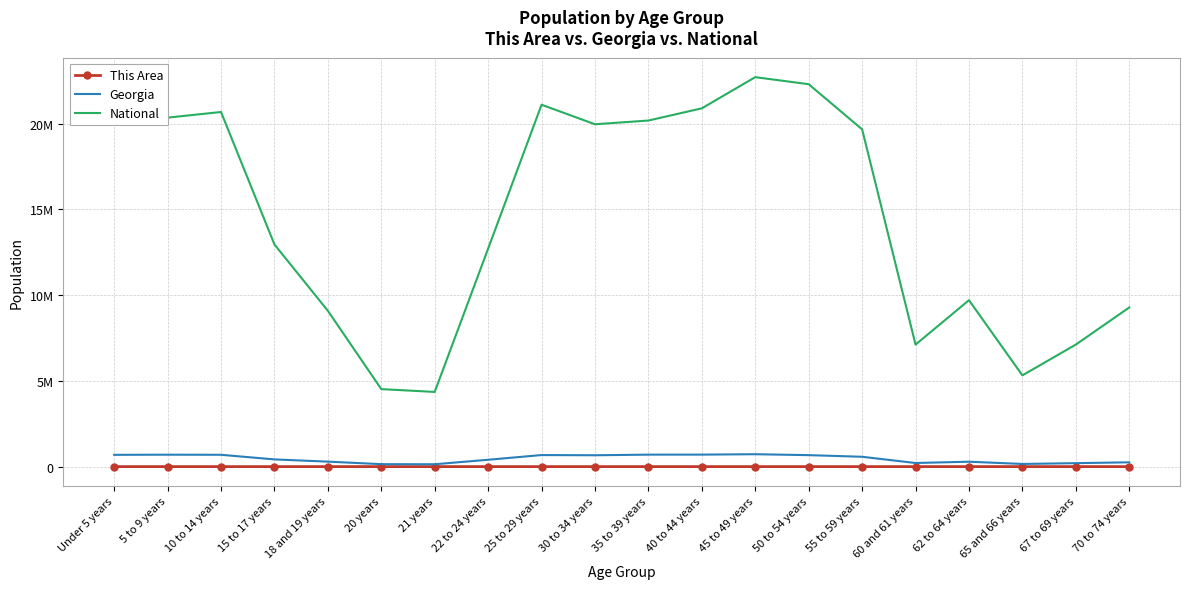

Where is the first local minimum for National?

21 years